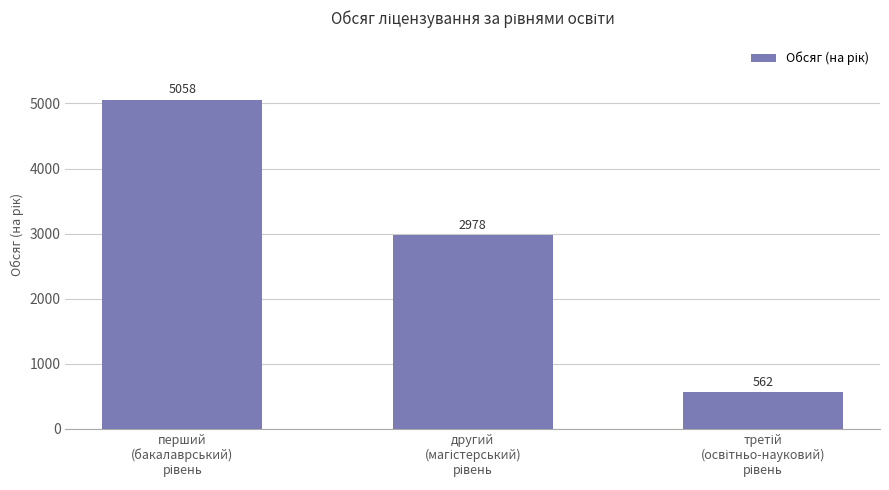

What is the difference between the maximum and minimum values?

4496